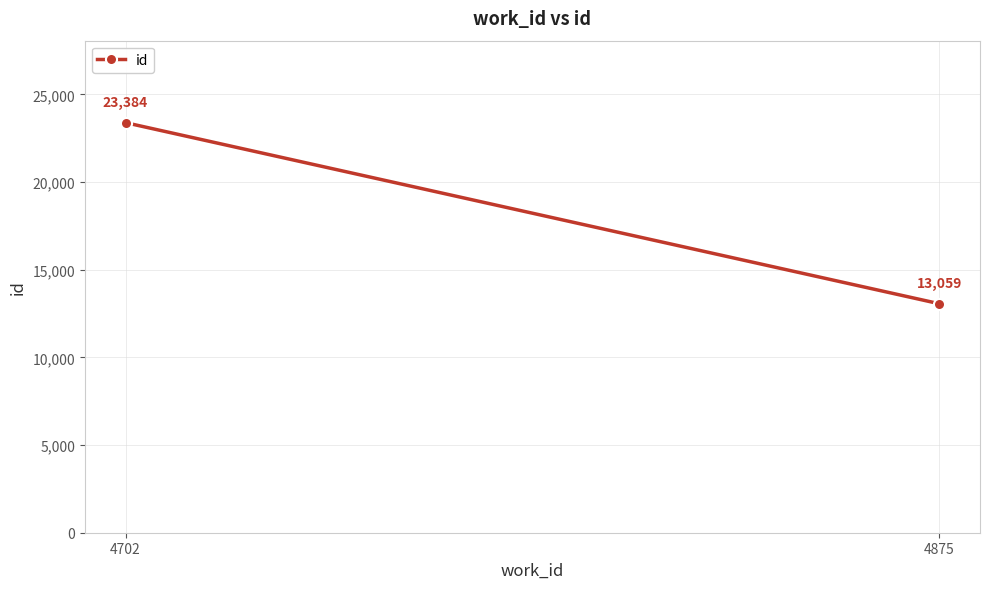

What is the value of the 1st point from the left?

13059